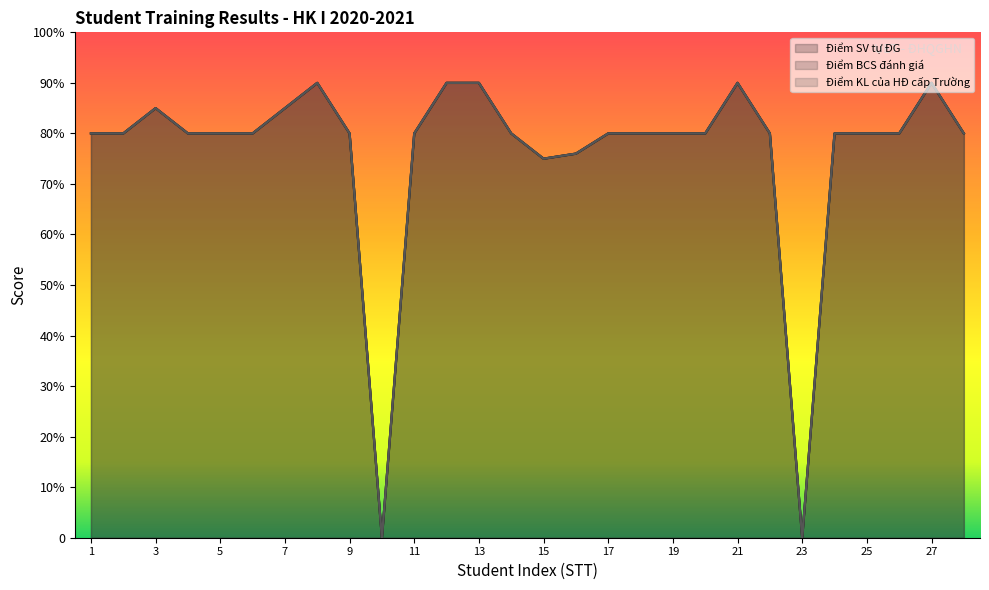

Which series has the widest spread of values?

Điểm SV tự ĐG